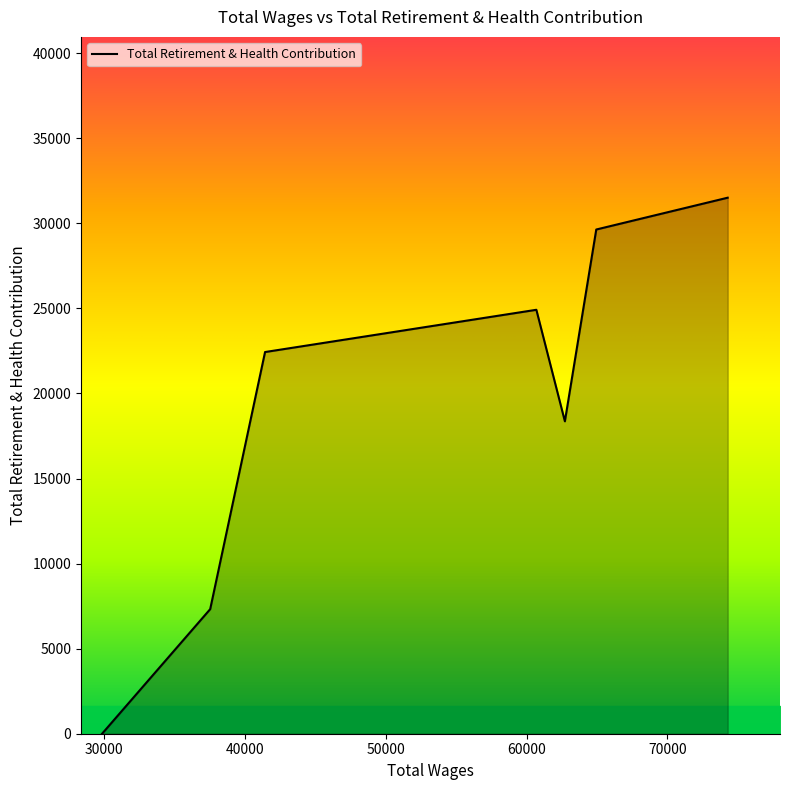

How many lines are shown in the chart?

1